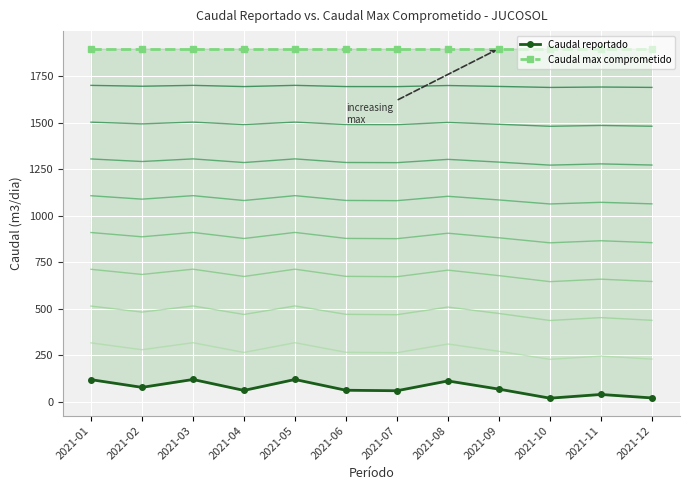

List the labels in order of Caudal max comprometido value, smallest first.

2021-01, 2021-02, 2021-03, 2021-04, 2021-05, 2021-06, 2021-07, 2021-08, 2021-09, 2021-10, 2021-11, 2021-12